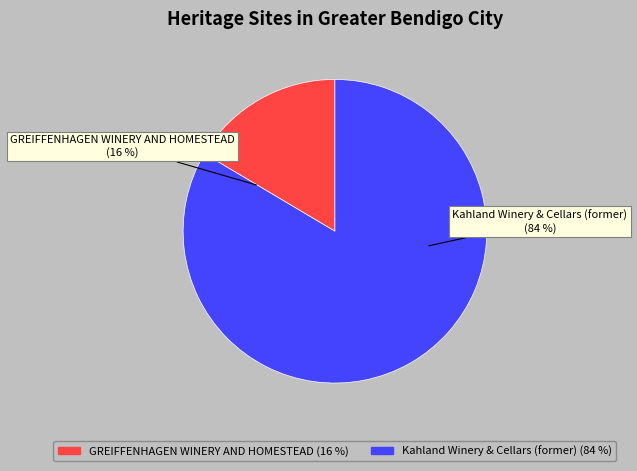

Which slice is the smallest?

GREIFFENHAGEN WINERY AND HOMESTEAD